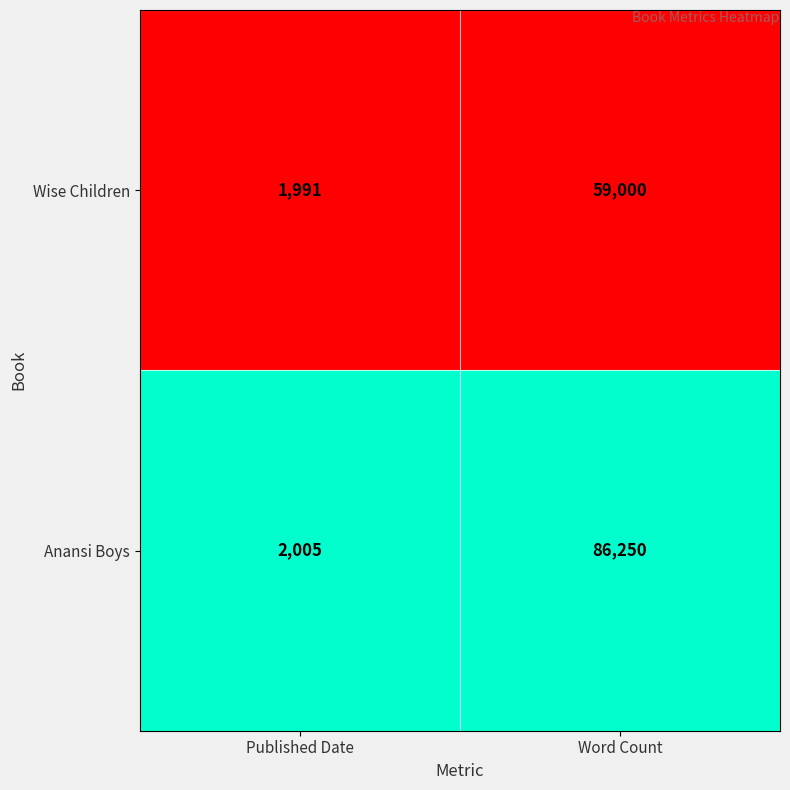

What is the total value across all series at Published Date?

3996